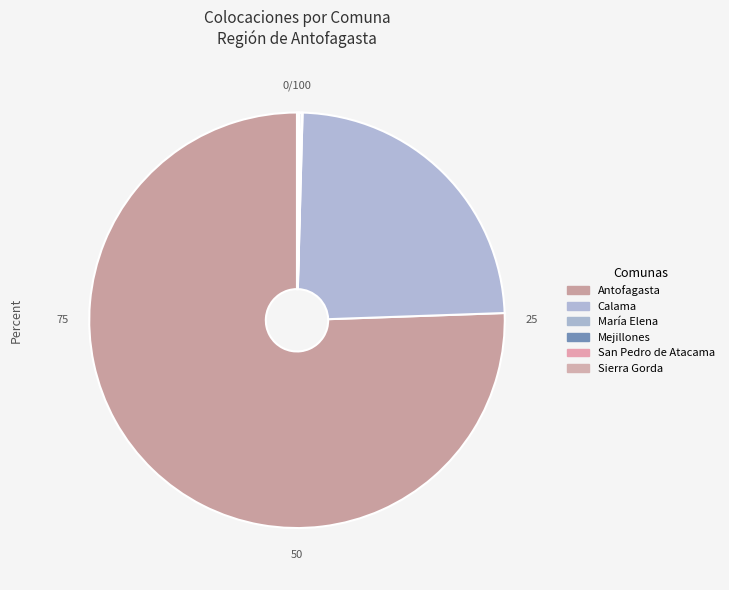

Do San Pedro de Atacama and Mejillones together represent more than half of the pie?

No